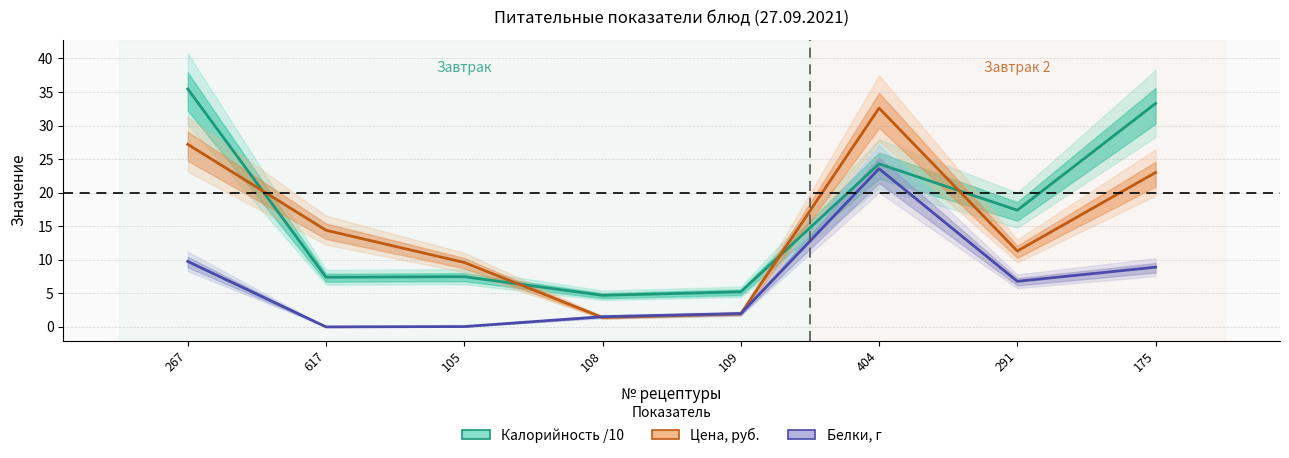

What is the value of the Цена, руб. point at the 4th from the left?

1.4